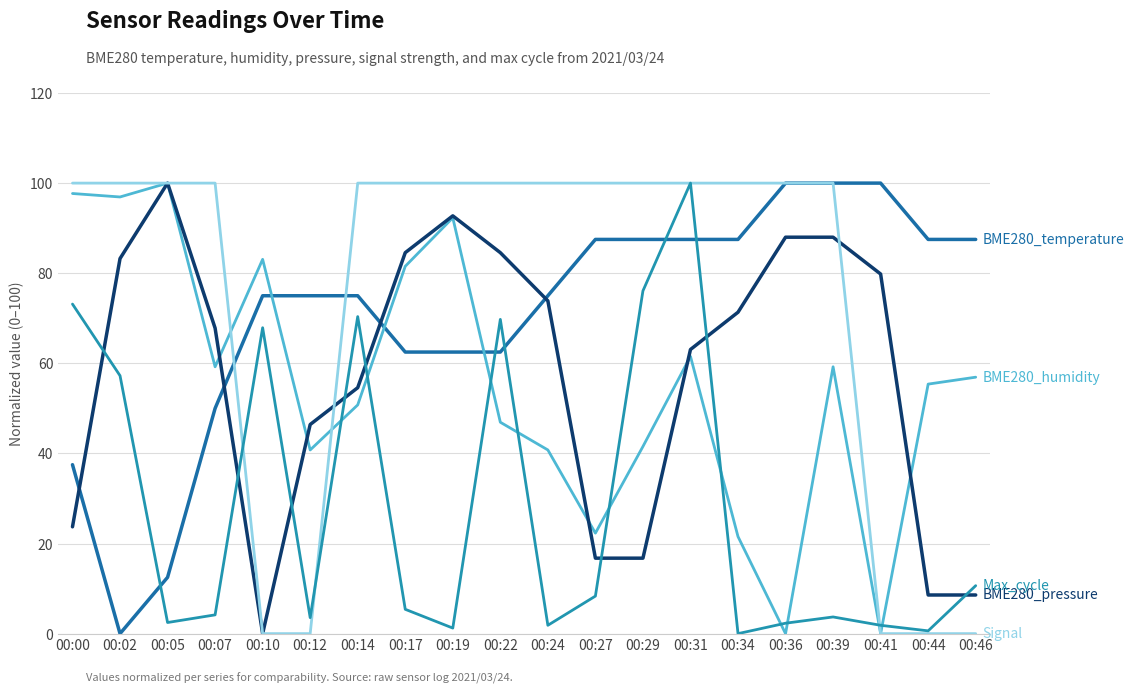

What is the difference between the highest and lowest values at 00:12?

75.0